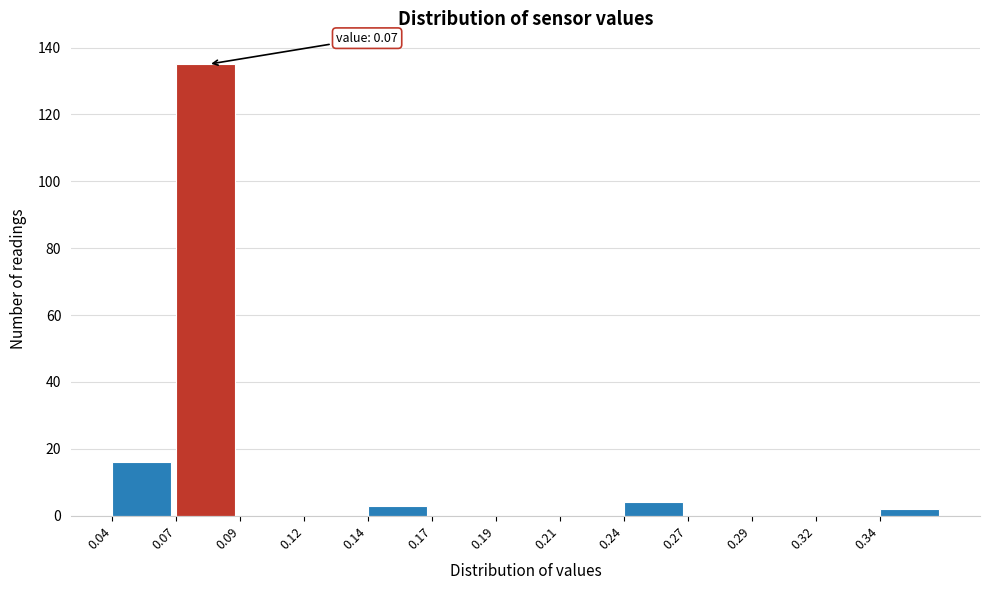

Reading left to right, extract all data points from this chart.

0.04=16	0.07=135	0.09=0	0.12=0	0.14=3	0.17=0	0.19=0	0.21=0	0.24=4	0.27=0	0.29=0	0.32=0	0.34=2